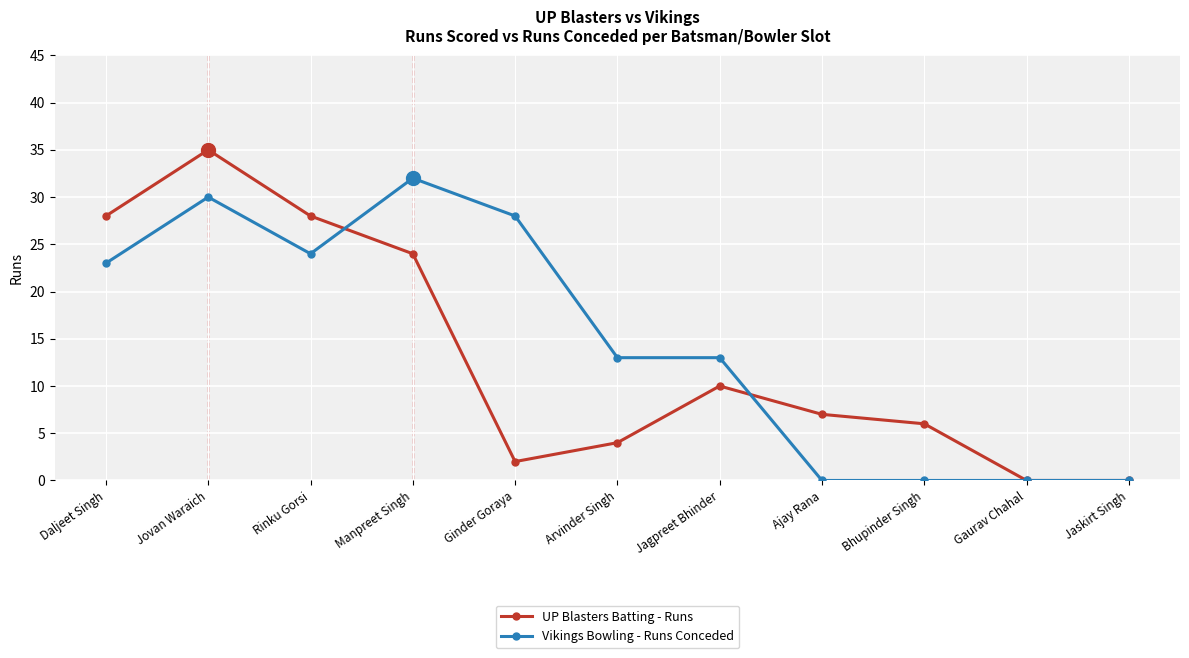

What is the sum of all UP Blasters Batting - Runs values?

144